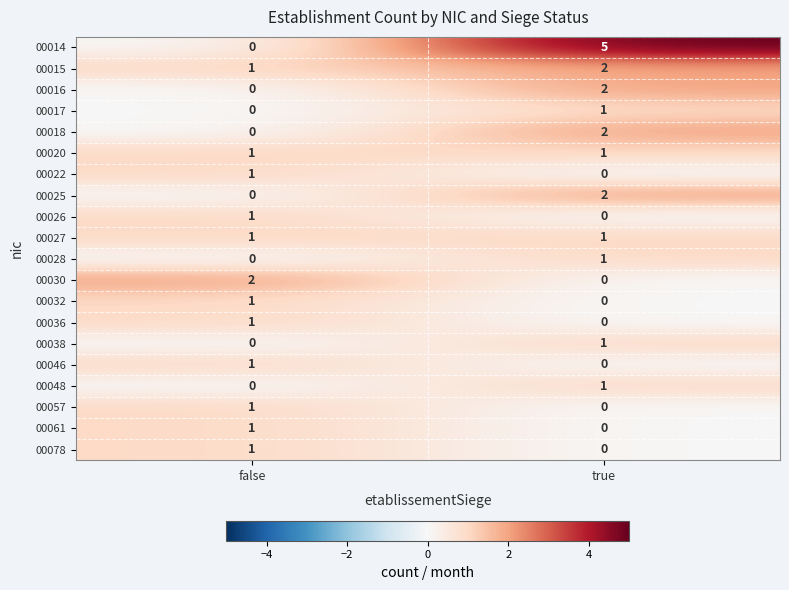

True or false: 00016 has a value of 0 at false.

True